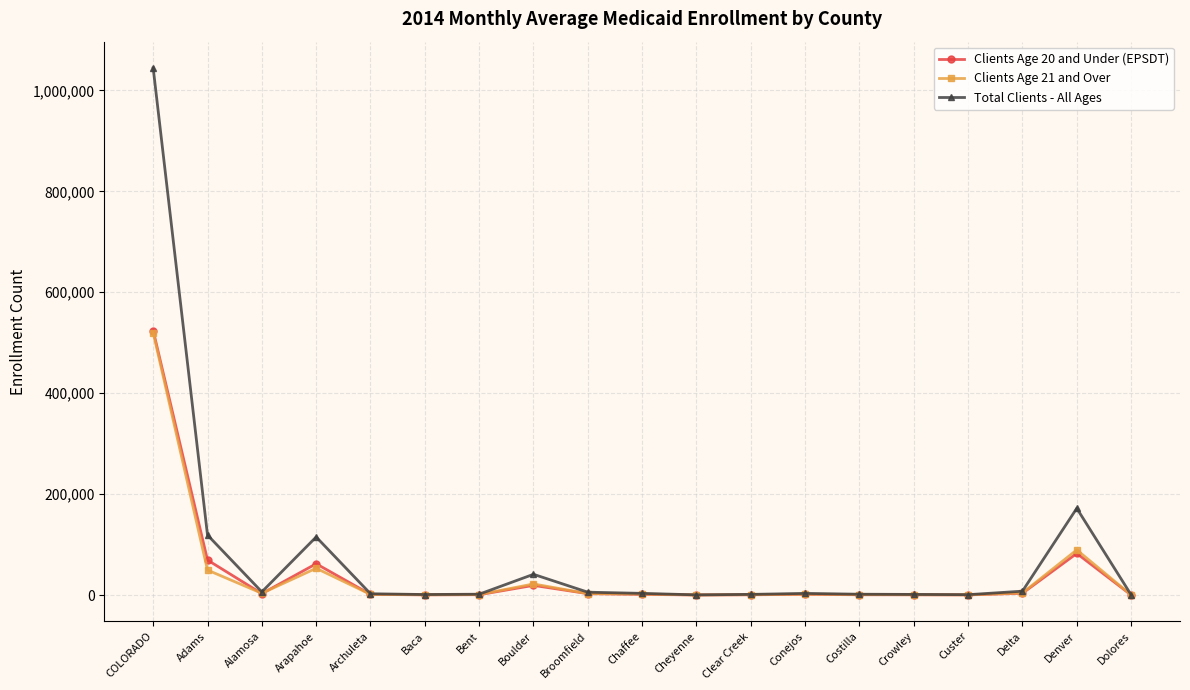

Where is the first local minimum for Clients Age 20 and Under (EPSDT)?

Alamosa